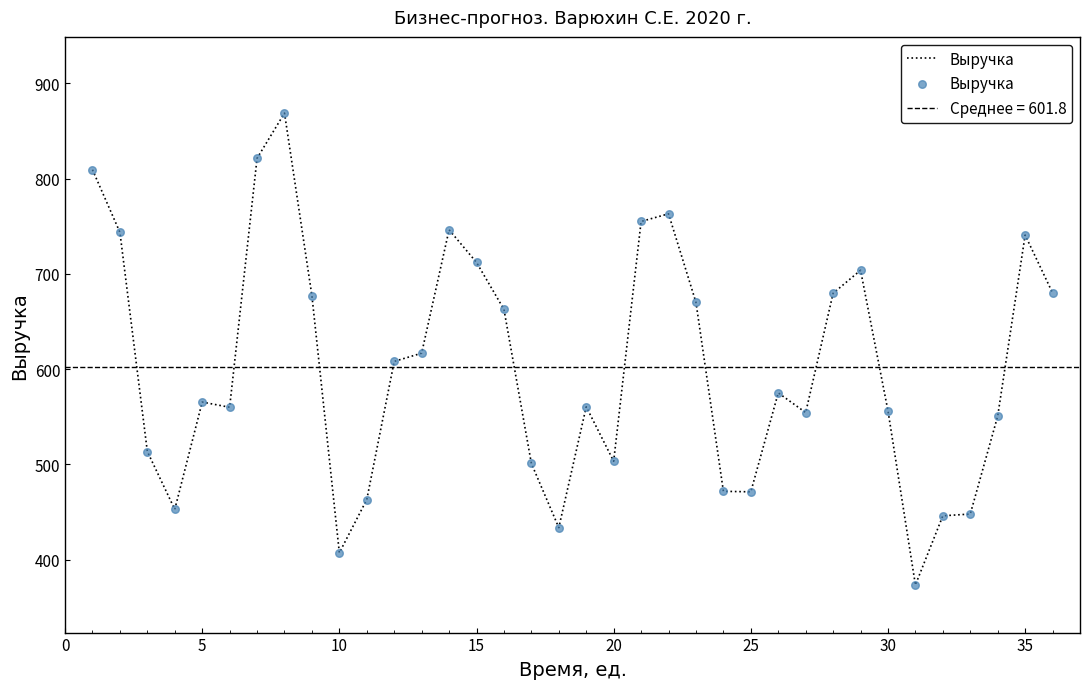

What is the highest value of the Выручка series?

868.8